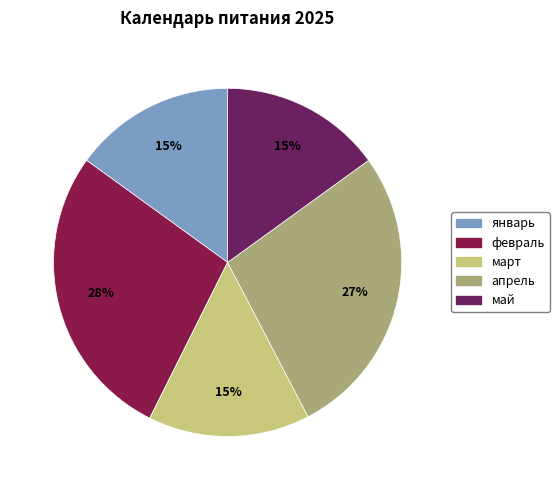

How many slices are in this pie chart?

5